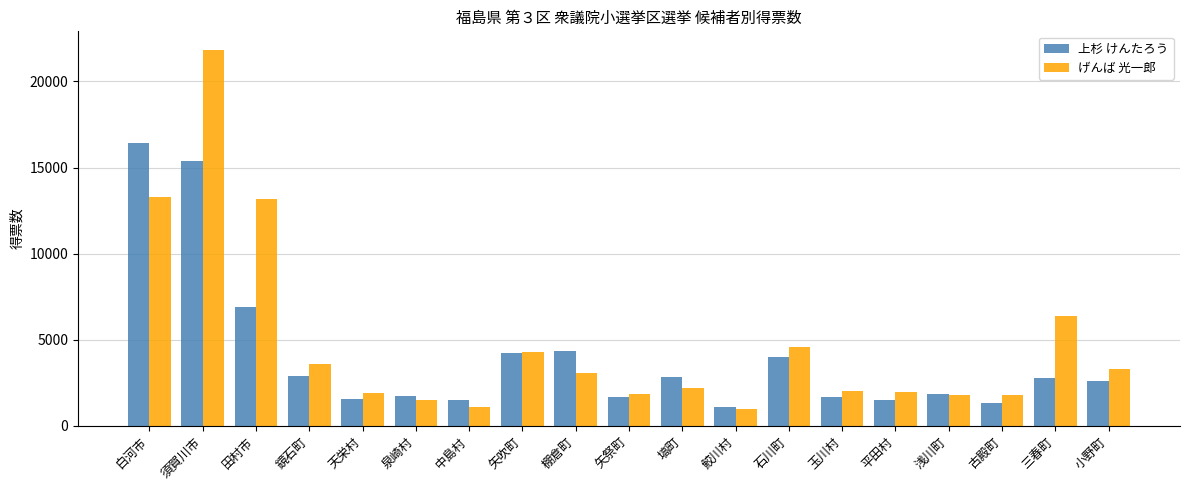

Rank the series at 田村市 from highest to lowest value.

げんば 光一郎, 上杉 けんたろう